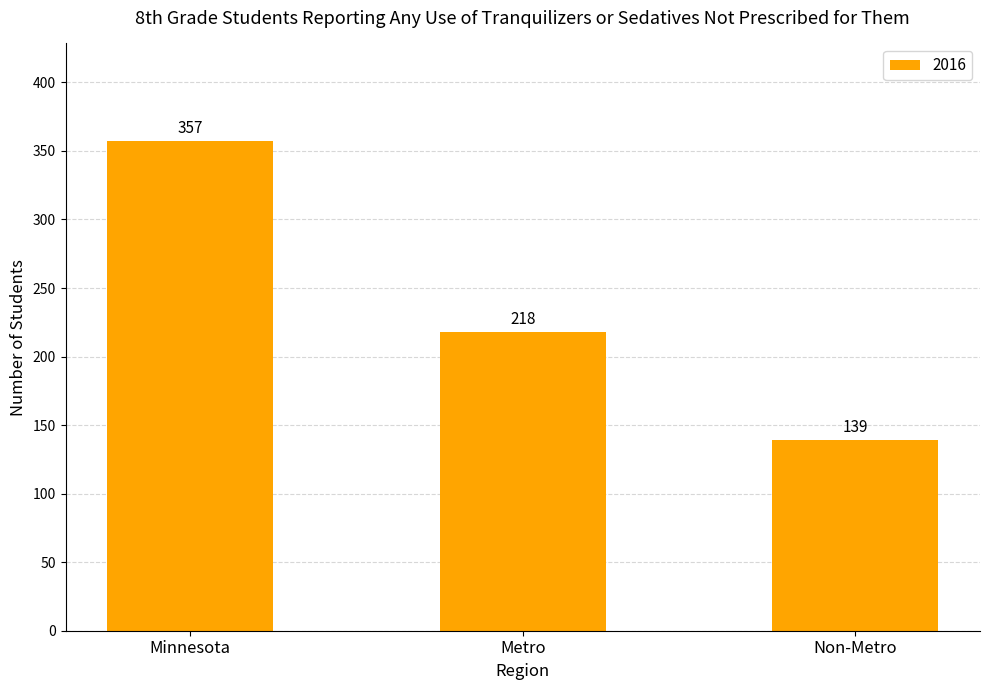

What is the minimum value shown in the chart?

139